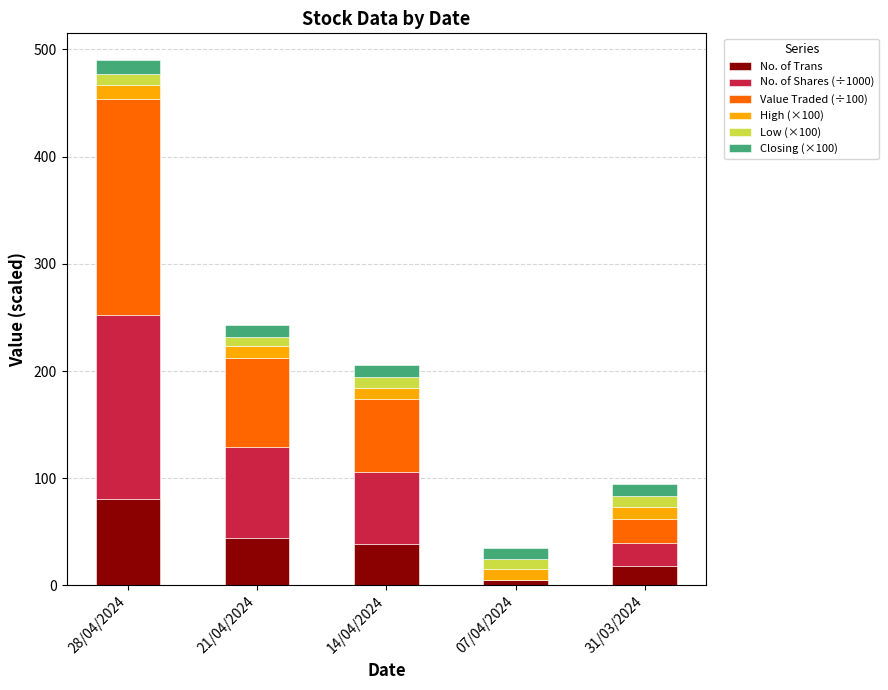

At which category is the sum across all series the highest?

28/04/2024